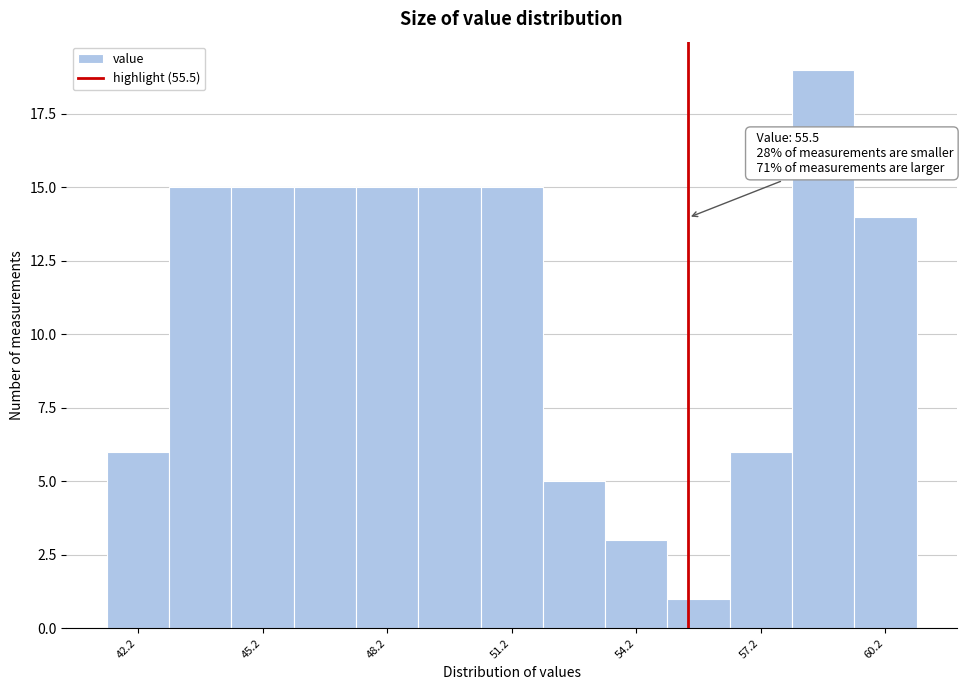

Around what value on the x-axis is the tallest bar? Give the approximate position of its centre, as read against the axis.

59.0